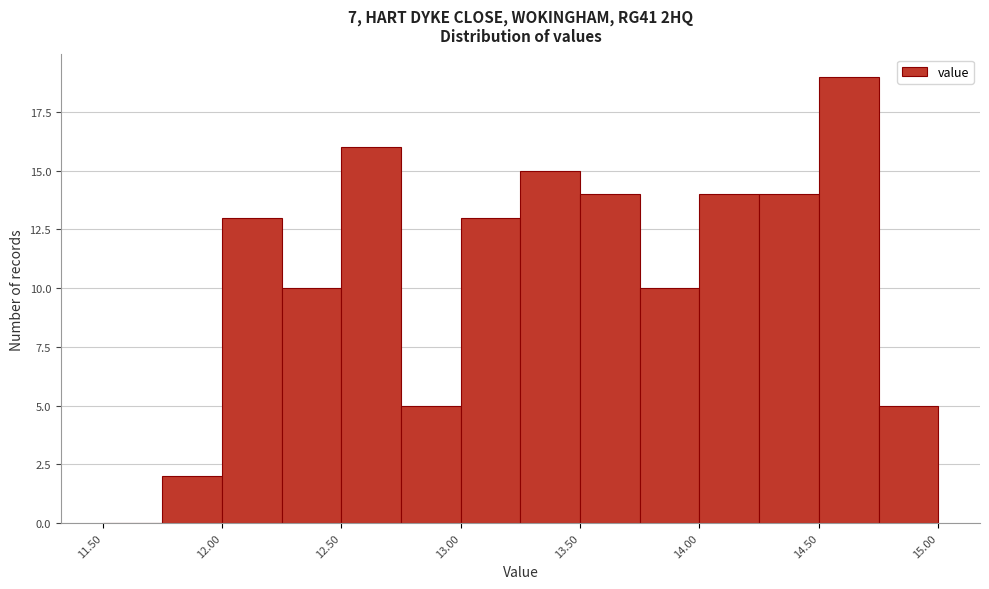

Over which range of the x-axis is the bar tallest?

14.50 to 14.75